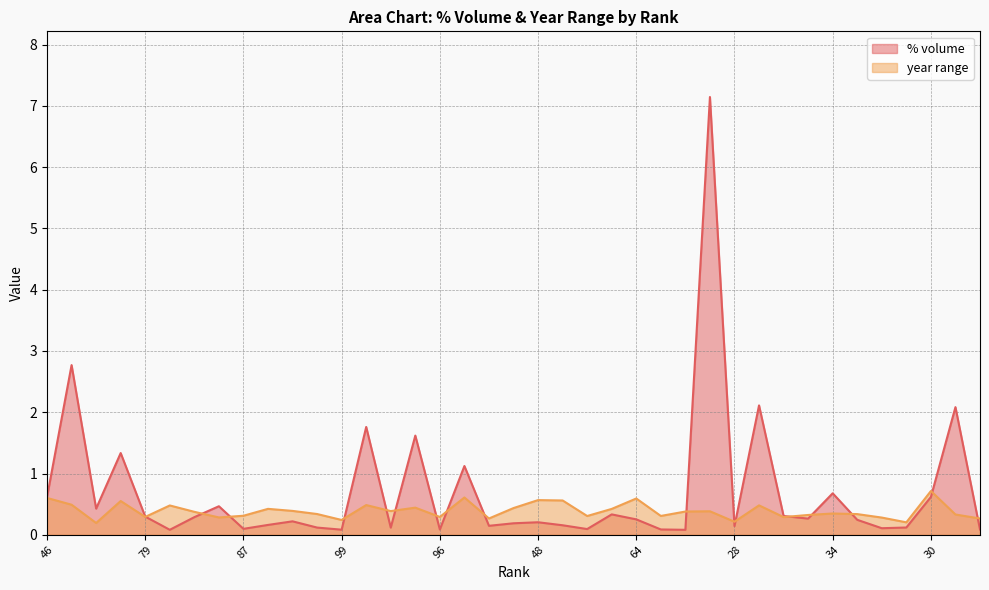

Reading left to right, transcribe all the data shown in this chart.

% volume: 46=0.6	72=2.8	13=0.4	22=1.3	79=0.3	65=0.1	26=0.3	23=0.5	87=0.1	71=0.2	56=0.2	97=0.1	99=0.1	25=1.8	10=0.1	69=1.6	96=0.1	51=1.1	44=0.1	66=0.2	48=0.2	40=0.2	61=0.1	41=0.3	64=0.3	57=0.1	49=0.1	37=7.1	28=0.1	68=2.1	17=0.3	18=0.3	34=0.7	19=0.2	32=0.1	39=0.1	30=0.6	100=2.1	59=0.1
year range: 46=0.6	72=0.5	13=0.2	22=0.6	79=0.3	65=0.5	26=0.4	23=0.3	87=0.3	71=0.4	56=0.4	97=0.3	99=0.2	25=0.5	10=0.4	69=0.4	96=0.3	51=0.6	44=0.3	66=0.4	48=0.6	40=0.6	61=0.3	41=0.4	64=0.6	57=0.3	49=0.4	37=0.4	28=0.2	68=0.5	17=0.3	18=0.3	34=0.3	19=0.3	32=0.3	39=0.2	30=0.7	100=0.3	59=0.3